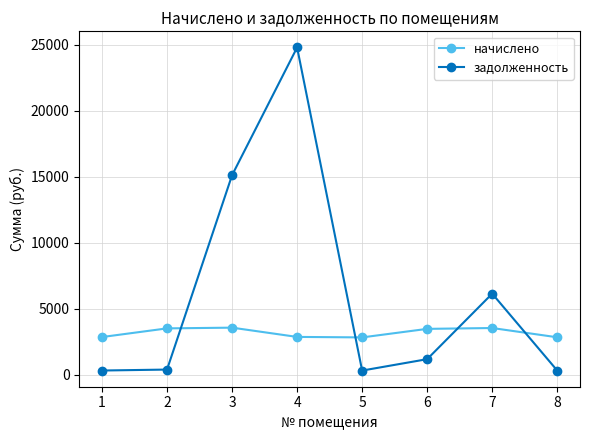

The начислено series shows 2834.8 at 8. True or false?

True